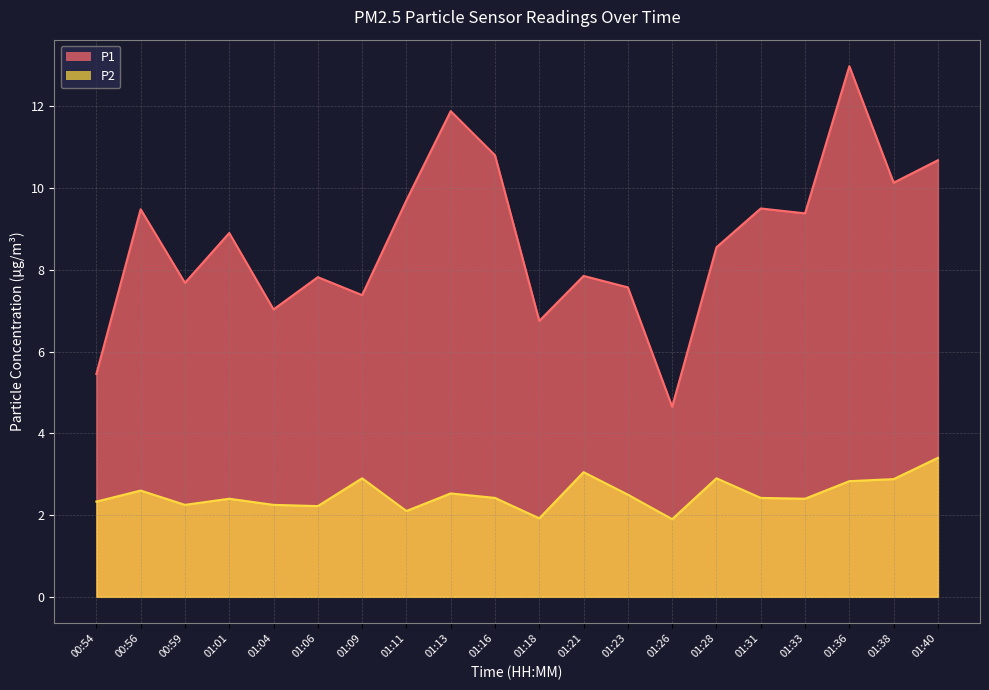

What value does the P1 series have at 01:31?

9.5